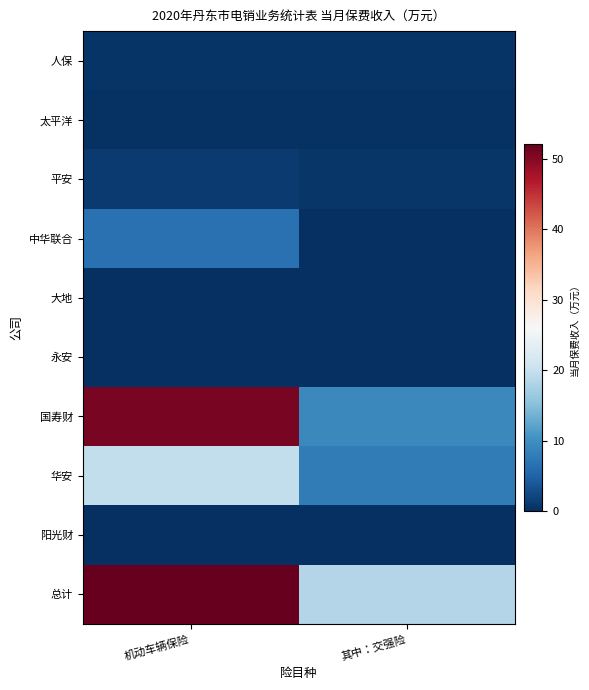

What is the minimum value shown in the chart?

-0.1